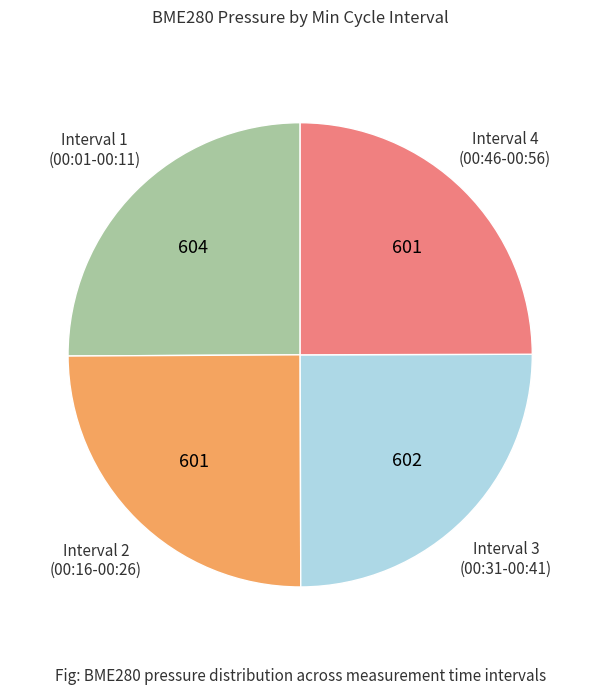

Does any single category account for the majority?

No